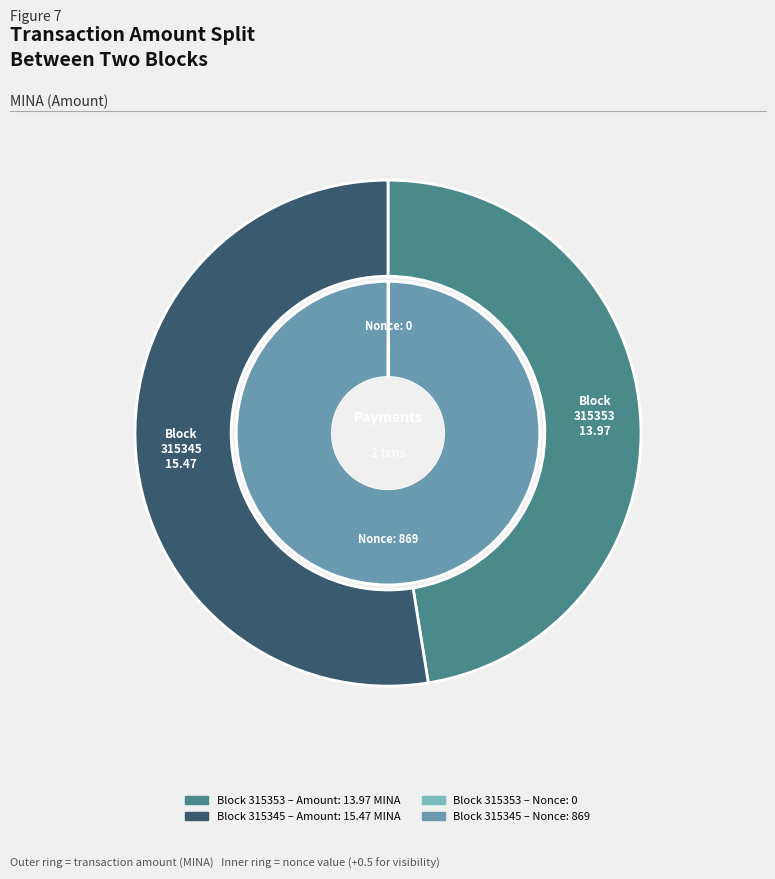

The 315345 slice represents 99% of the pie. True or false?

False